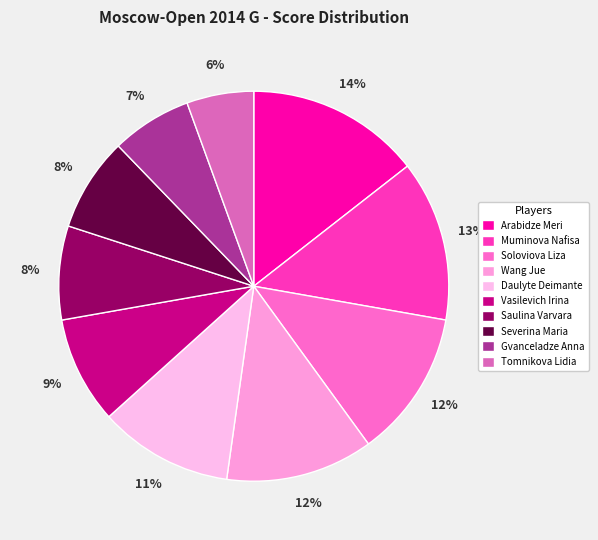

The Gvanceladze Anna slice represents 7% of the pie. True or false?

True